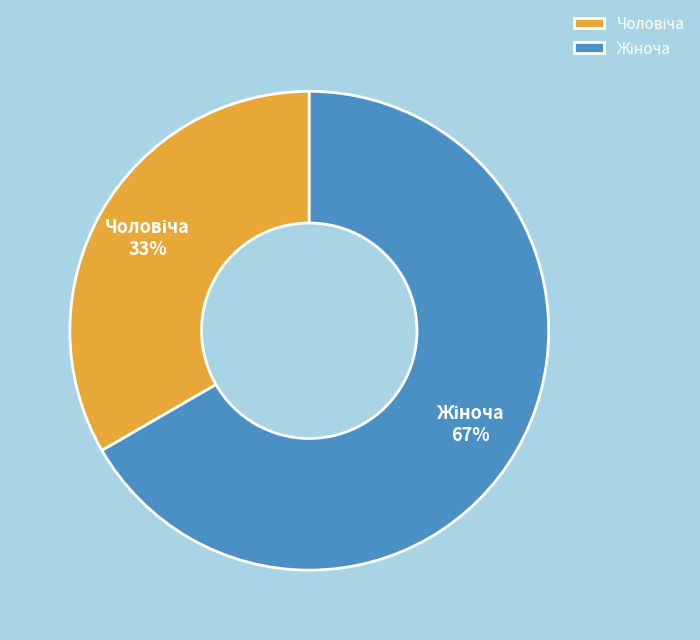

Is there a majority slice in this chart?

Yes